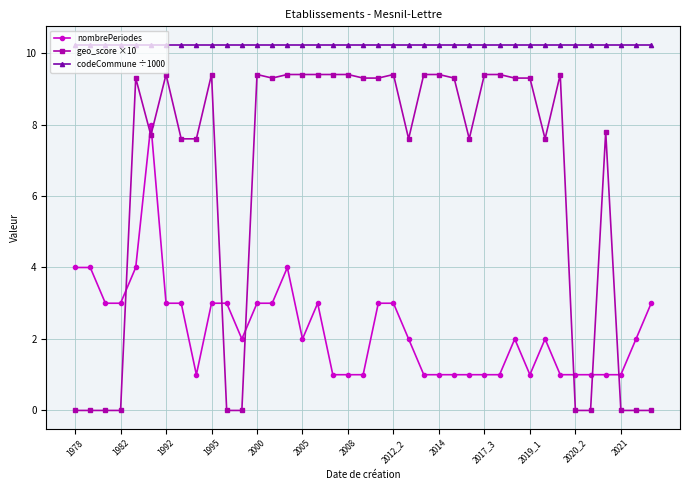

Rank the series by their maximum value, from highest to lowest.

codeCommune ÷1000, geo_score ×10, nombrePeriodes